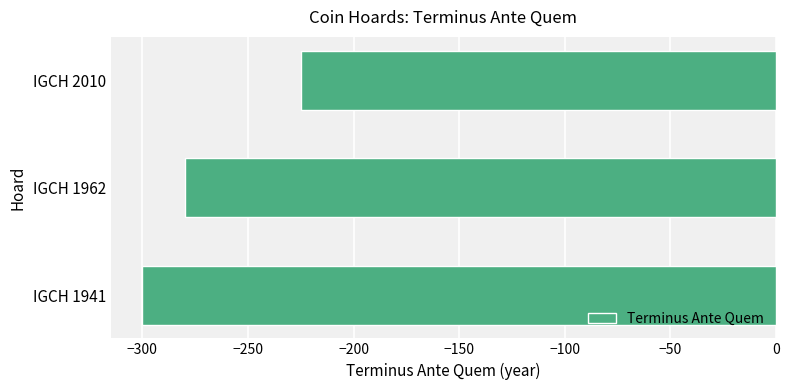

True or false: the data shows -151 at IGCH 2010.

False